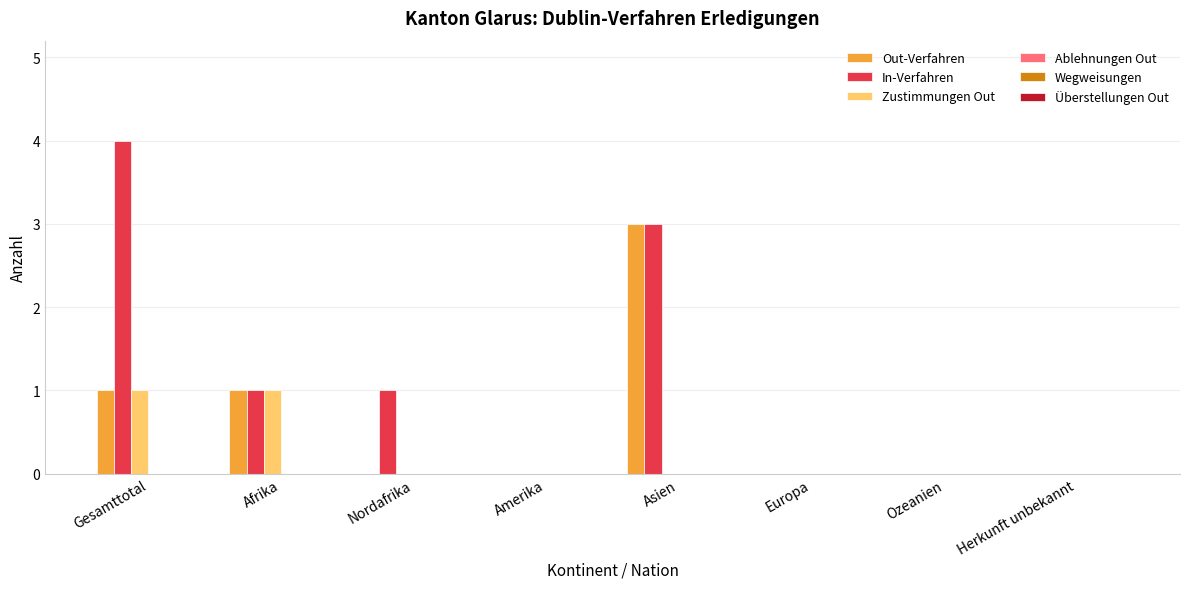

Are the bars grouped side by side (vs. stacked)?

Yes